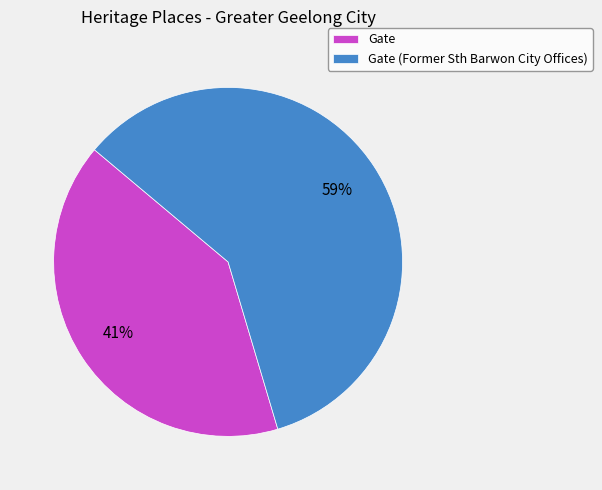

Rank the categories by value from lowest to highest.

Gate, Gate (Former Sth Barwon City Offices)